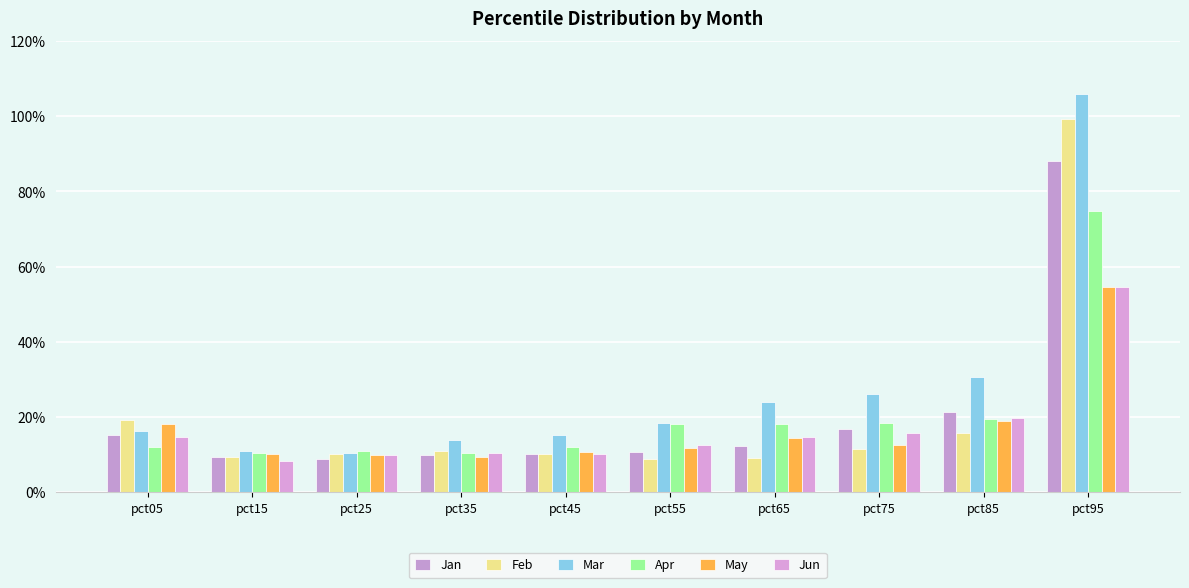

True or false: Jun has a value of 0.2 at pct75.

True